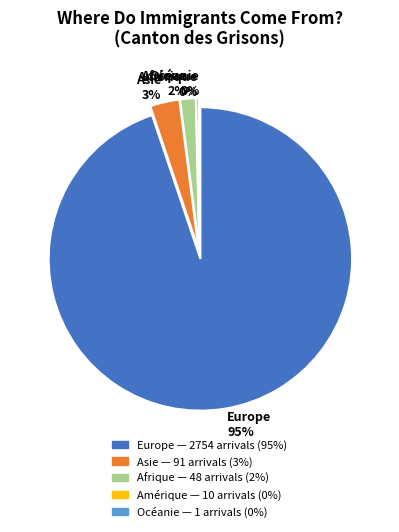

Which category has the biggest portion of the pie?

Europe